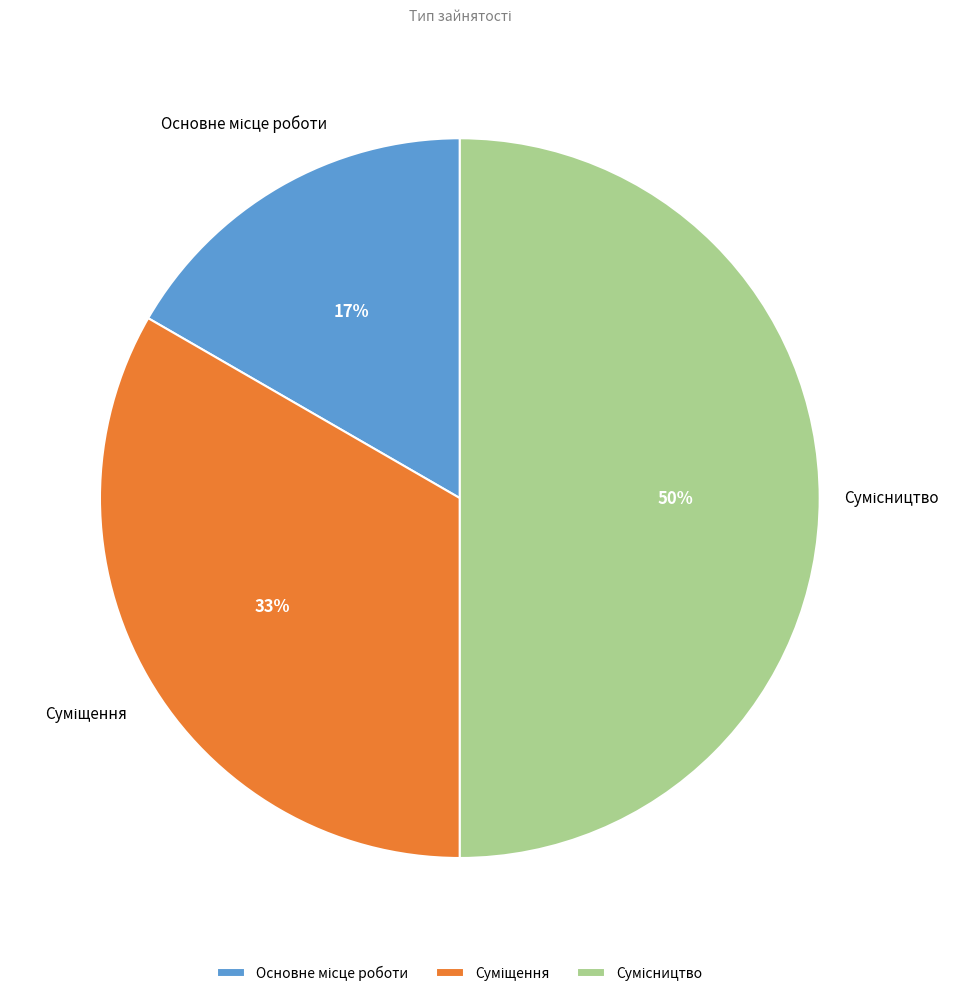

How many slices are in this pie chart?

3